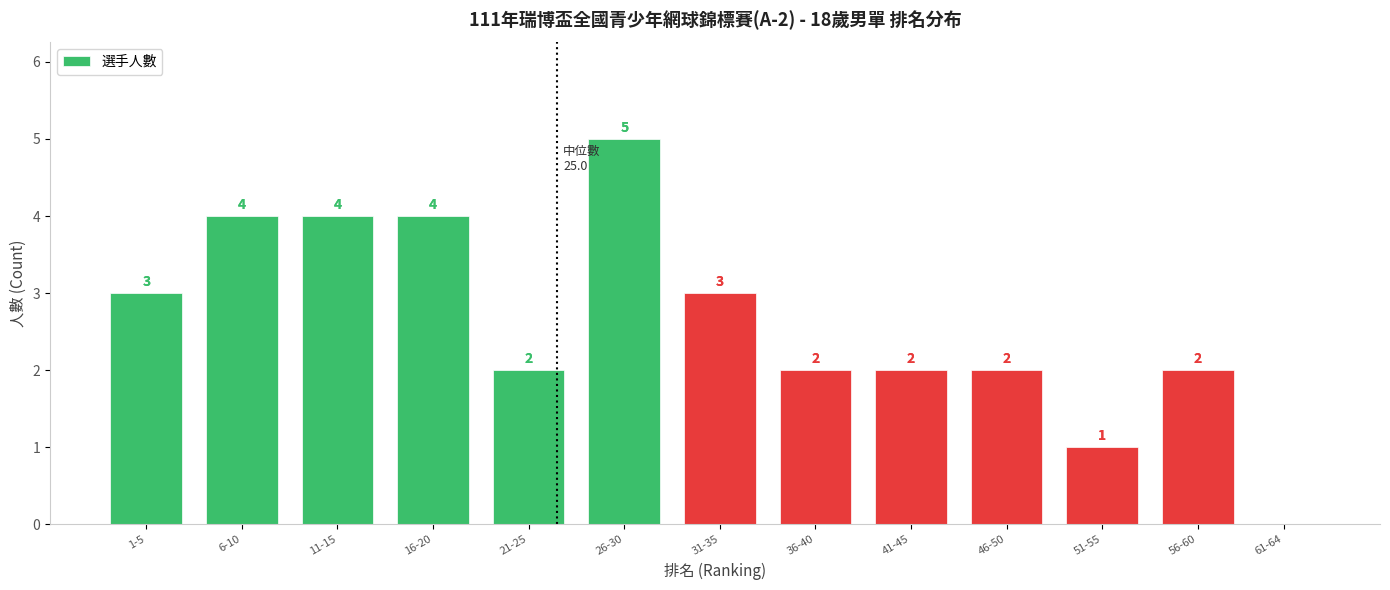

Reading left to right, list all the values displayed in this chart.

1-5=3	6-10=4	11-15=4	16-20=4	21-25=2	26-30=5	31-35=3	36-40=2	41-45=2	46-50=2	51-55=1	56-60=2	61-64=0